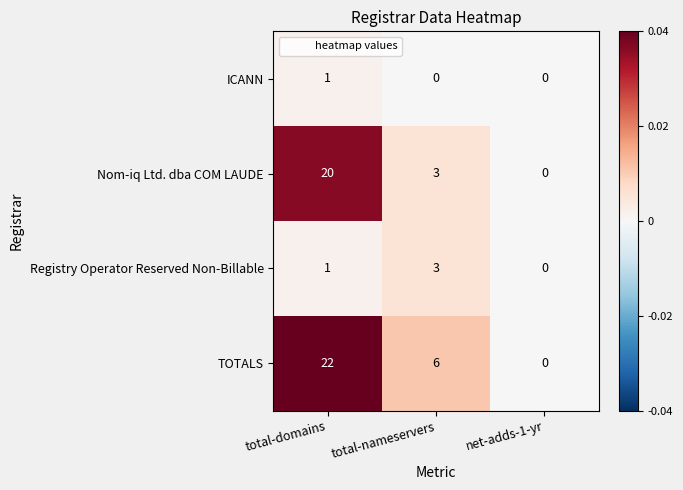

Is the value of TOTALS at total-domains greater than the value of Nom-iq Ltd. dba COM LAUDE at total-nameservers?

Yes